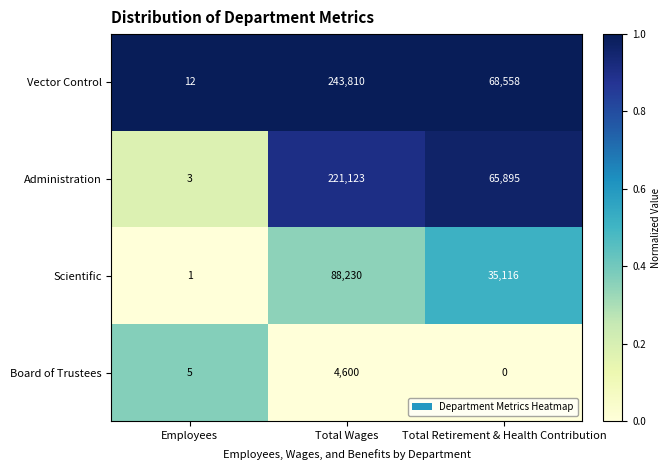

At which label does Vector Control reach its minimum?

Employees